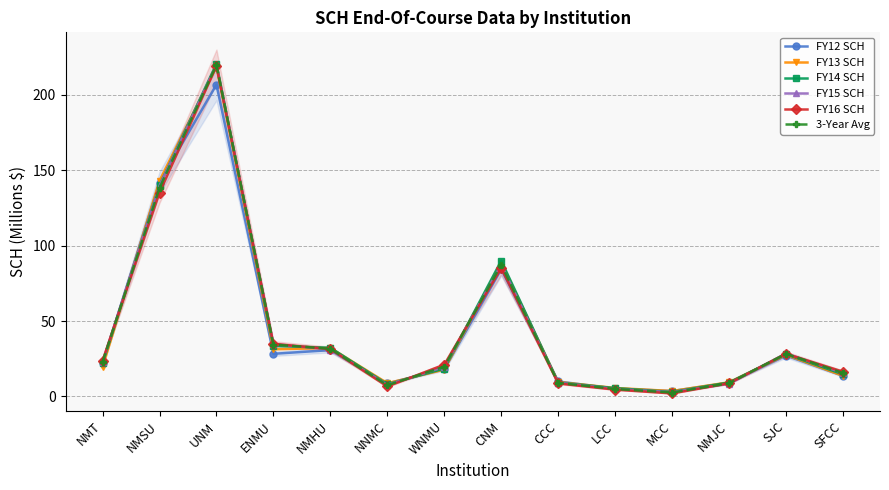

Which series has the widest spread of values?

FY14 SCH